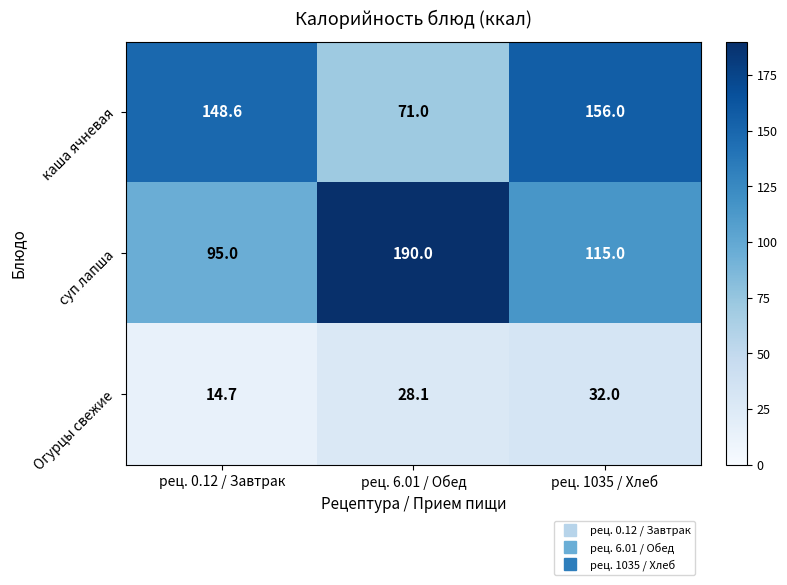

True or false: суп лапша has a value of 62.5 at рец. 1035 / Хлеб.

False